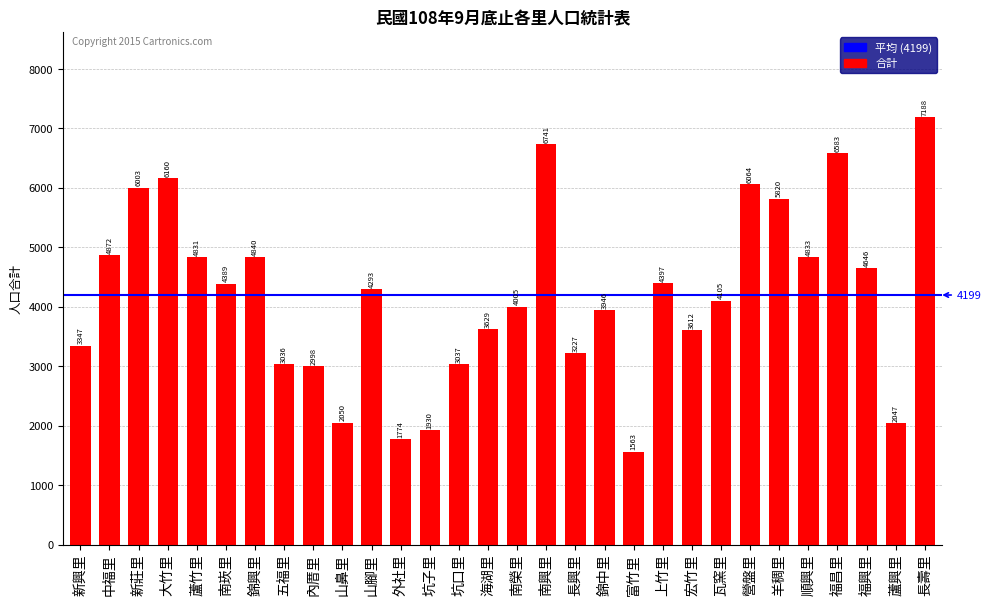

List the labels in order of value, largest first.

長壽里, 南興里, 福昌里, 大竹里, 營盤里, 新莊里, 羊稠里, 中福里, 錦興里, 順興里, 蘆竹里, 福興里, 上竹里, 南崁里, 山腳里, 瓦窯里, 南榮里, 錦中里, 海湖里, 宏竹里, 新興里, 長興里, 坑口里, 五福里, 內厝里, 山鼻里, 蘆興里, 坑子里, 外社里, 富竹里